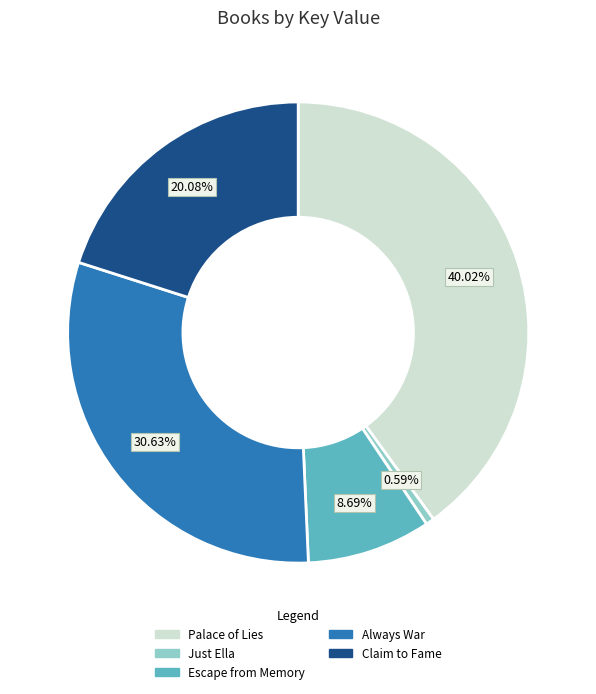

The Escape from Memory slice represents 9% of the pie. True or false?

True